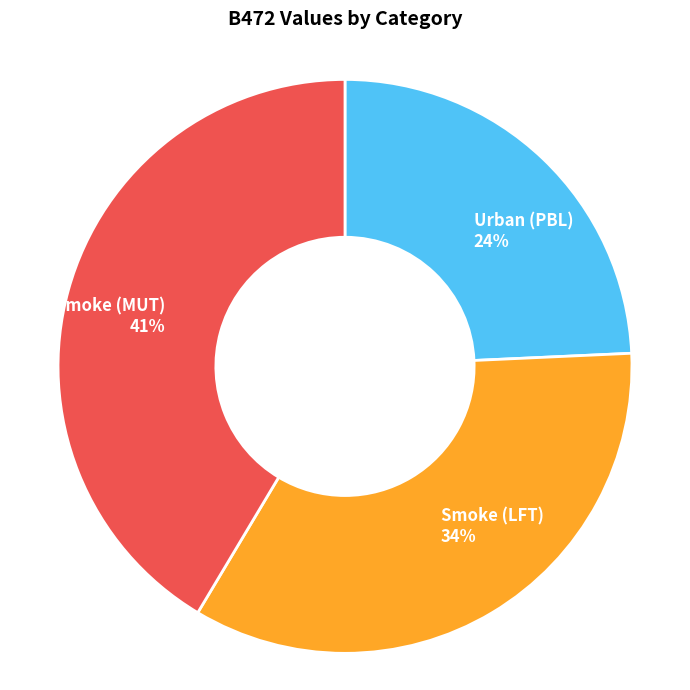

True or false: Smoke (LFT) accounts for 34% of the total.

True